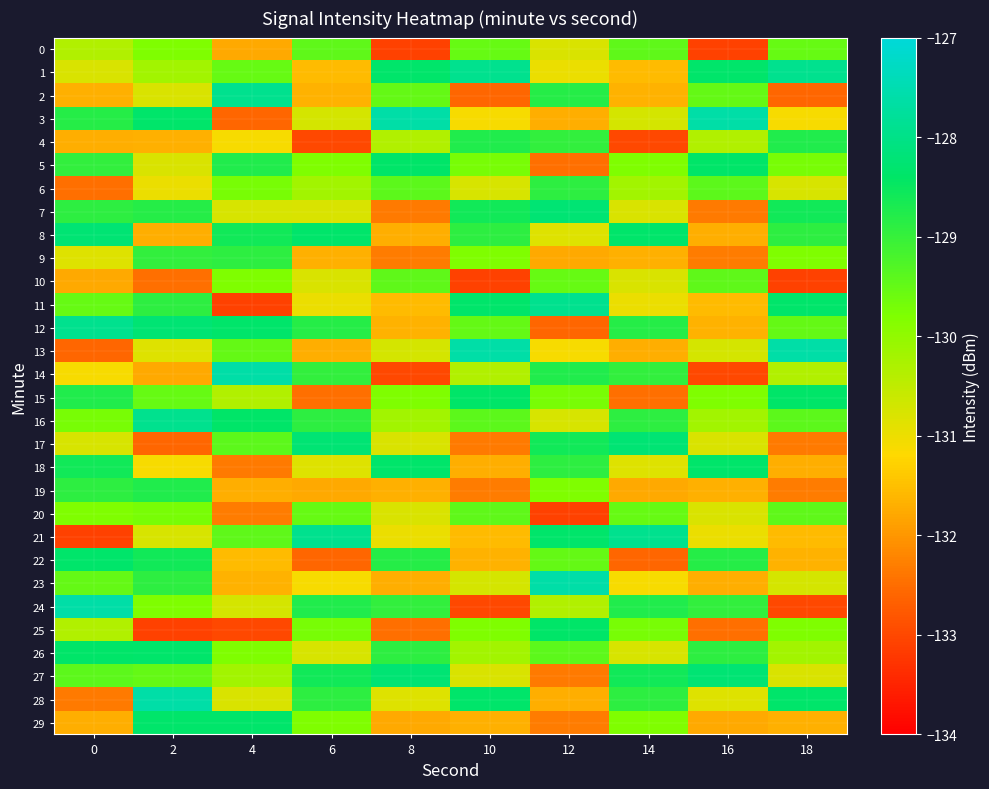

Reading left to right, what are all the values shown in this chart?

0: 0=-130.3	2=-129.8	4=-131.8	6=-129.5	8=-133.1	10=-129.5	12=-130.8	14=-129.5	16=-133.1	18=-129.5
1: 0=-130.8	2=-130.2	4=-129.5	6=-131.6	8=-128.4	10=-127.9	12=-131.0	14=-131.6	16=-128.4	18=-127.9
2: 0=-131.7	2=-130.8	4=-127.9	6=-131.7	8=-129.5	10=-132.6	12=-128.8	14=-131.7	16=-129.5	18=-132.6
3: 0=-128.8	2=-128.4	4=-132.6	6=-130.7	8=-127.6	10=-131.1	12=-131.7	14=-130.7	16=-127.6	18=-131.1
4: 0=-131.7	2=-131.7	4=-131.1	6=-133.0	8=-130.3	10=-128.8	12=-128.9	14=-133.0	16=-130.3	18=-128.8
5: 0=-128.9	2=-130.8	4=-128.8	6=-129.8	8=-128.4	10=-129.7	12=-132.5	14=-129.8	16=-128.4	18=-129.7
6: 0=-132.5	2=-131.0	4=-129.7	6=-130.2	8=-129.4	10=-130.8	12=-128.9	14=-130.2	16=-129.4	18=-130.8
7: 0=-128.9	2=-128.8	4=-130.8	6=-130.8	8=-132.4	10=-128.6	12=-128.3	14=-130.8	16=-132.4	18=-128.6
8: 0=-128.3	2=-131.7	4=-128.6	6=-128.4	8=-131.7	10=-128.9	12=-130.9	14=-128.4	16=-131.7	18=-128.9
9: 0=-130.9	2=-128.9	4=-128.9	6=-131.7	8=-132.3	10=-129.8	12=-131.8	14=-131.7	16=-132.3	18=-129.8
10: 0=-131.8	2=-132.5	4=-129.8	6=-130.8	8=-129.5	10=-133.1	12=-129.5	14=-130.8	16=-129.5	18=-133.1
11: 0=-129.5	2=-128.9	4=-133.1	6=-131.0	8=-131.6	10=-128.4	12=-127.9	14=-131.0	16=-131.6	18=-128.4
12: 0=-127.9	2=-128.3	4=-128.4	6=-128.8	8=-131.7	10=-129.5	12=-132.6	14=-128.8	16=-131.7	18=-129.5
13: 0=-132.6	2=-130.9	4=-129.5	6=-131.7	8=-130.7	10=-127.6	12=-131.1	14=-131.7	16=-130.7	18=-127.6
14: 0=-131.1	2=-131.8	4=-127.6	6=-128.9	8=-133.0	10=-130.3	12=-128.8	14=-128.9	16=-133.0	18=-130.3
15: 0=-128.8	2=-129.5	4=-130.3	6=-132.5	8=-129.8	10=-128.4	12=-129.7	14=-132.5	16=-129.8	18=-128.4
16: 0=-129.7	2=-127.9	4=-128.4	6=-128.9	8=-130.2	10=-129.4	12=-130.8	14=-128.9	16=-130.2	18=-129.4
17: 0=-130.8	2=-132.6	4=-129.4	6=-128.3	8=-130.8	10=-132.4	12=-128.6	14=-128.3	16=-130.8	18=-132.4
18: 0=-128.6	2=-131.1	4=-132.4	6=-130.9	8=-128.4	10=-131.7	12=-128.9	14=-130.9	16=-128.4	18=-131.7
19: 0=-128.9	2=-128.8	4=-131.7	6=-131.8	8=-131.7	10=-132.3	12=-129.8	14=-131.8	16=-131.7	18=-132.3
20: 0=-129.8	2=-129.7	4=-132.3	6=-129.5	8=-130.8	10=-129.5	12=-133.1	14=-129.5	16=-130.8	18=-129.5
21: 0=-133.1	2=-130.8	4=-129.5	6=-127.9	8=-131.0	10=-131.6	12=-128.4	14=-127.9	16=-131.0	18=-131.6
22: 0=-128.4	2=-128.6	4=-131.6	6=-132.6	8=-128.8	10=-131.7	12=-129.5	14=-132.6	16=-128.8	18=-131.7
23: 0=-129.5	2=-128.9	4=-131.7	6=-131.1	8=-131.7	10=-130.7	12=-127.6	14=-131.1	16=-131.7	18=-130.7
24: 0=-127.6	2=-129.8	4=-130.7	6=-128.8	8=-128.9	10=-133.0	12=-130.3	14=-128.8	16=-128.9	18=-133.0
25: 0=-130.3	2=-133.1	4=-133.0	6=-129.7	8=-132.5	10=-129.8	12=-128.4	14=-129.7	16=-132.5	18=-129.8
26: 0=-128.4	2=-128.4	4=-129.8	6=-130.8	8=-128.9	10=-130.2	12=-129.4	14=-130.8	16=-128.9	18=-130.2
27: 0=-129.4	2=-129.5	4=-130.2	6=-128.6	8=-128.3	10=-130.8	12=-132.4	14=-128.6	16=-128.3	18=-130.8
28: 0=-132.4	2=-127.6	4=-130.8	6=-128.9	8=-130.9	10=-128.4	12=-131.7	14=-128.9	16=-130.9	18=-128.4
29: 0=-131.7	2=-128.4	4=-128.4	6=-129.8	8=-131.8	10=-131.7	12=-132.3	14=-129.8	16=-131.8	18=-131.7